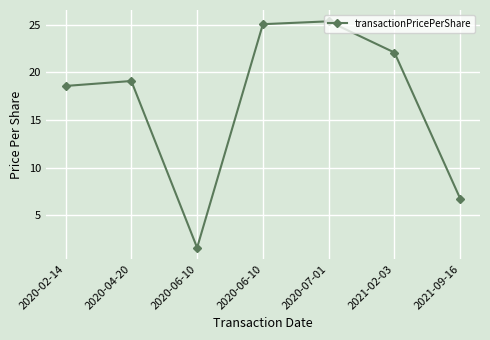

How many points are lower than both their immediate neighbors (excluding endpoints)?

1